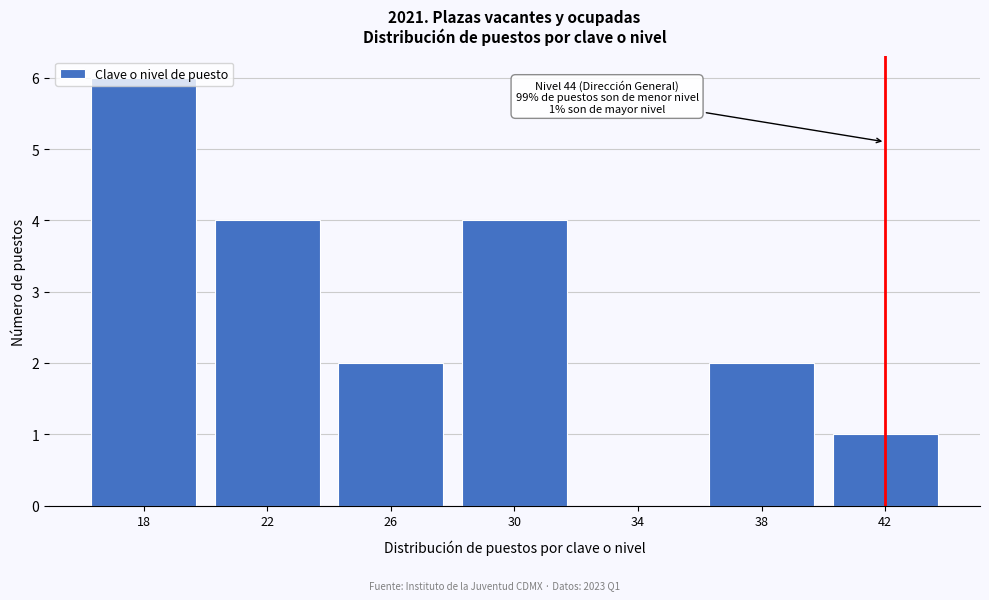

What is the sum of all values?

19